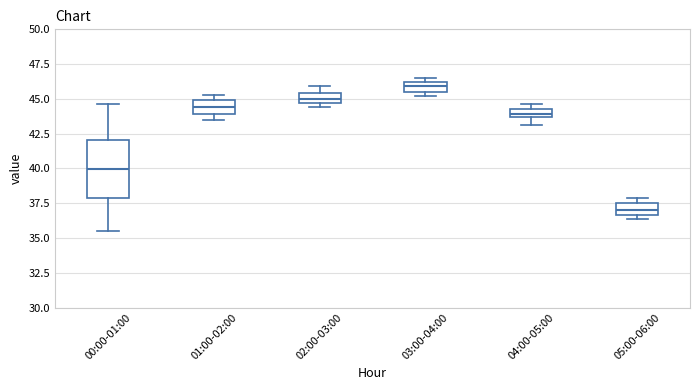

Comparing the boxes themselves (not the whiskers), which one is the tallest?

00:00-01:00